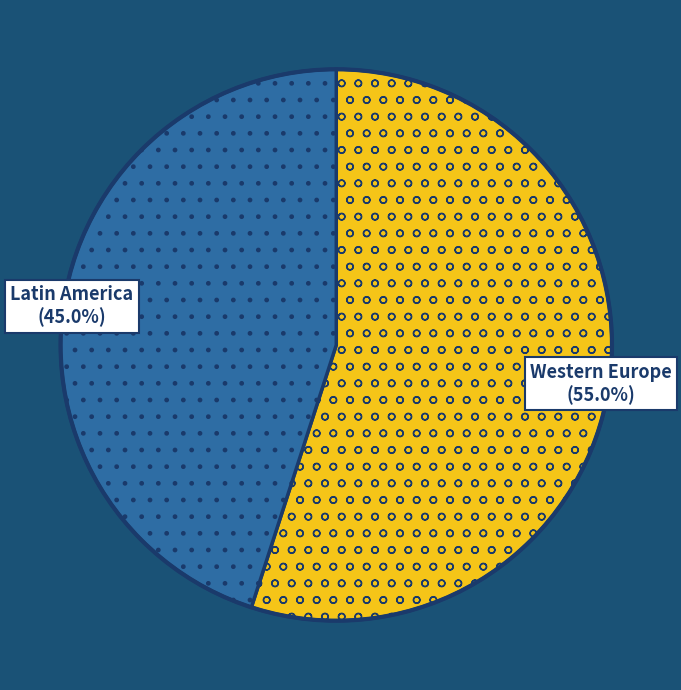

How many segments does this pie chart have?

2